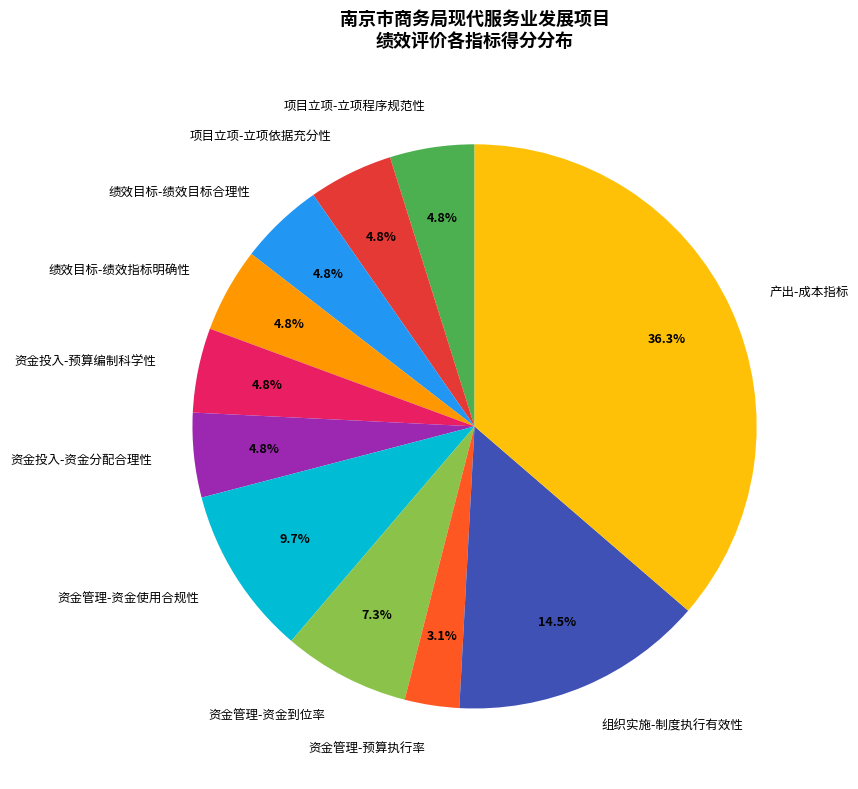

Is there a majority slice in this chart?

No